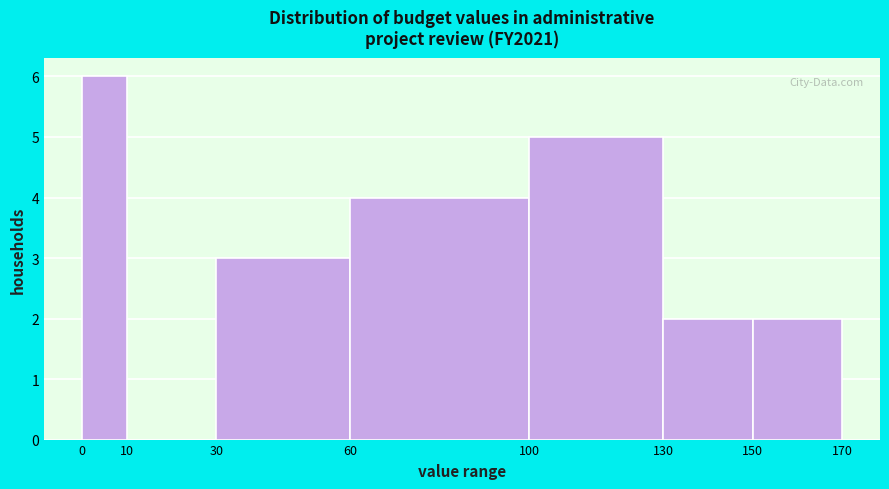

Reading left to right, list every bar in this chart as the range it spans on the x-axis followed by its height. The values are not printed on the chart, so give them approximately, as read against the axis.

0 to 10: 6
10 to 30: 0
30 to 60: 3
60 to 100: 4
100 to 130: 5
130 to 150: 2
150 to 170: 2